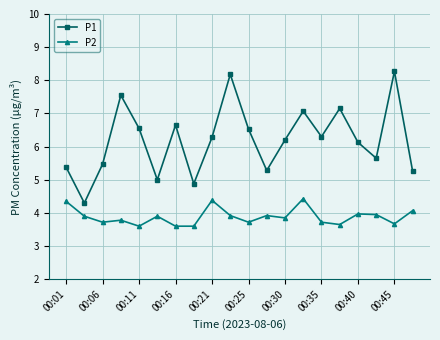

Rank the series by their average value, from highest to lowest.

P1, P2